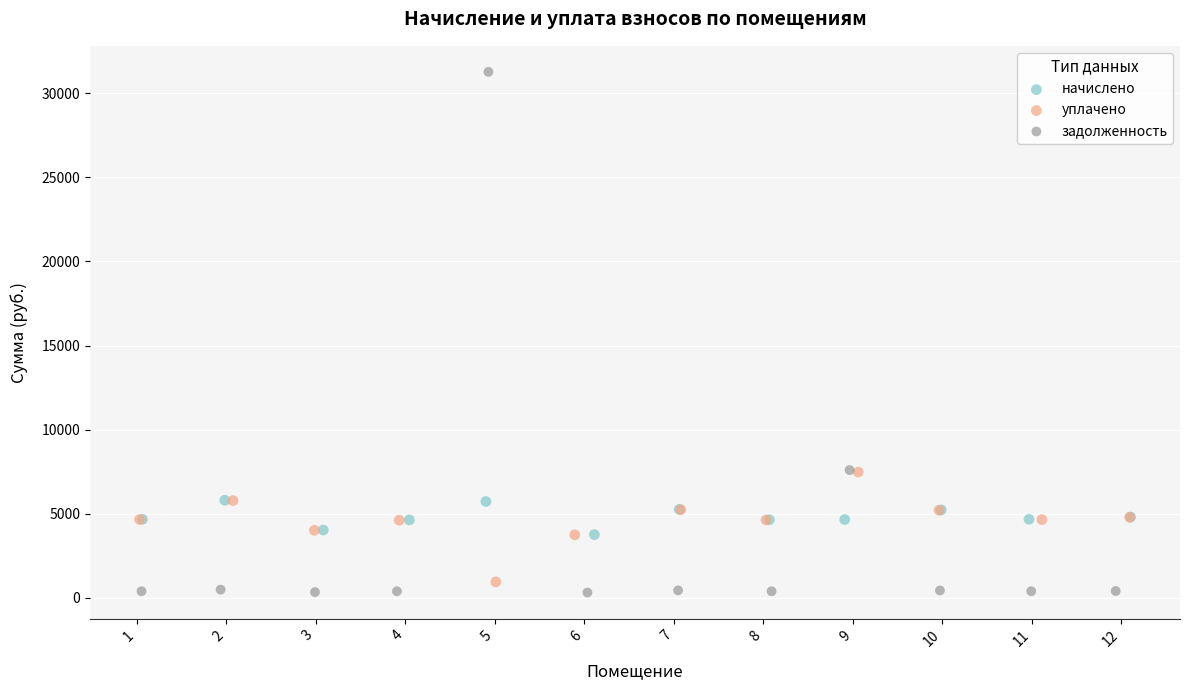

Which series has the largest Y range (max minus min)?

задолженность